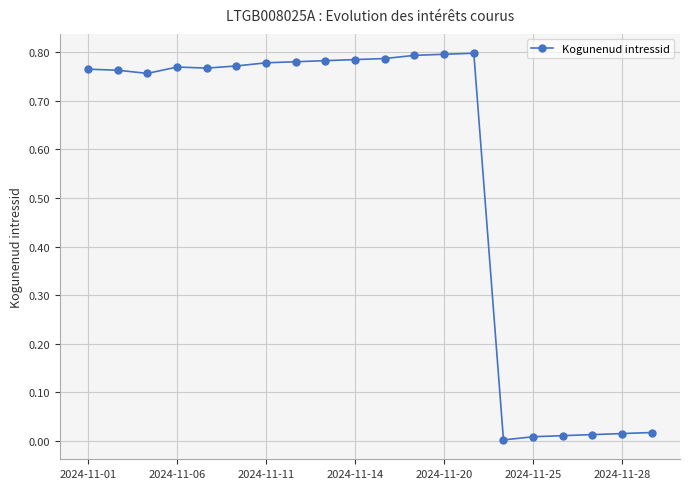

What is the average value?

0.5